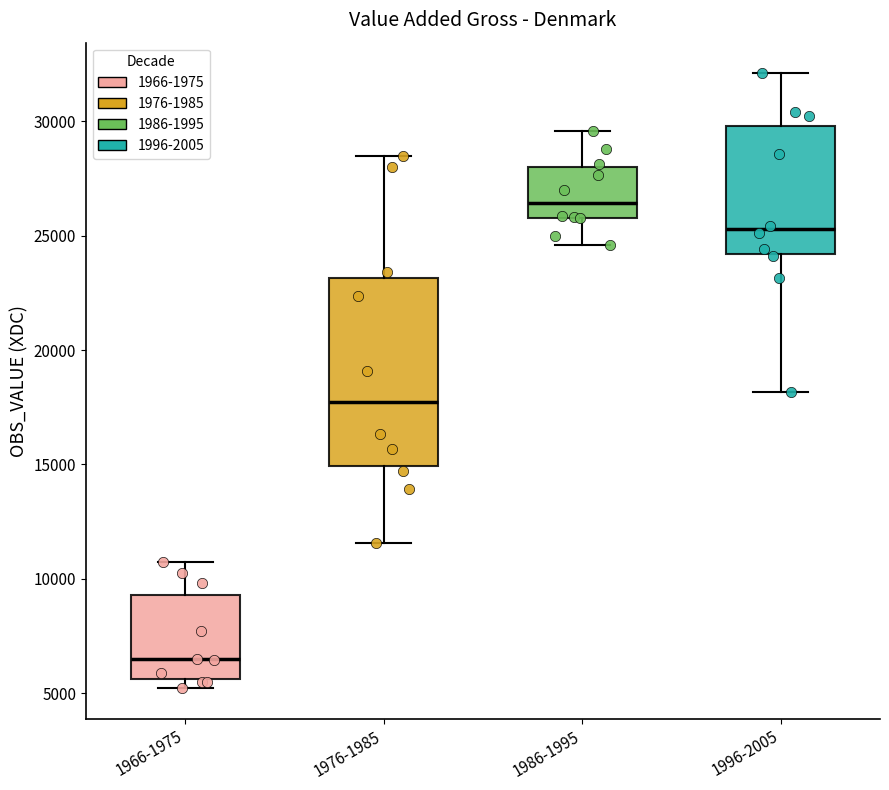

Which box is the tallest, from its lower edge to its upper edge?

1976-1985